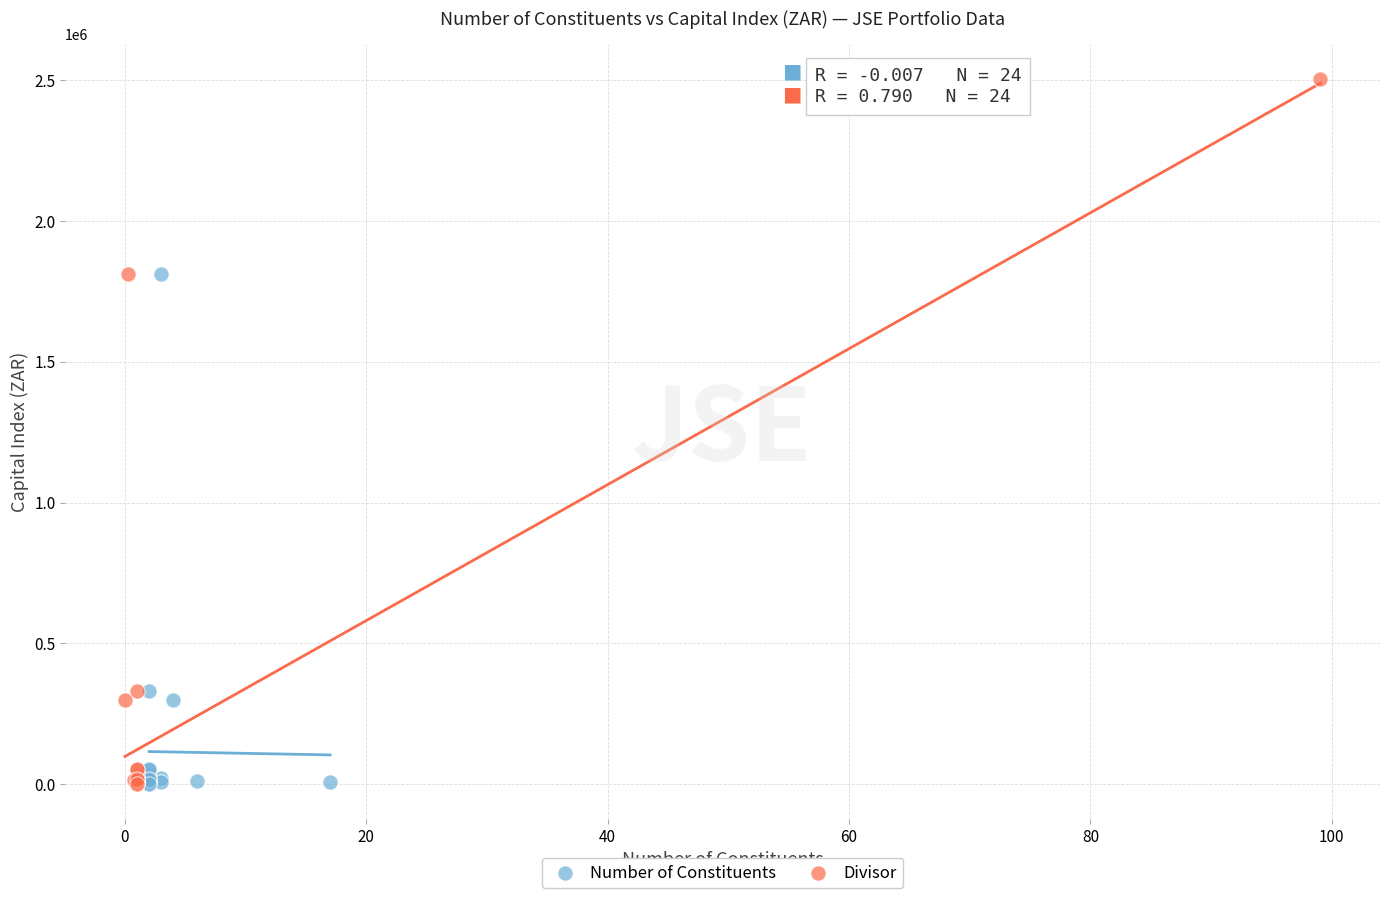

Which series reaches the maximum Y coordinate?

Divisor